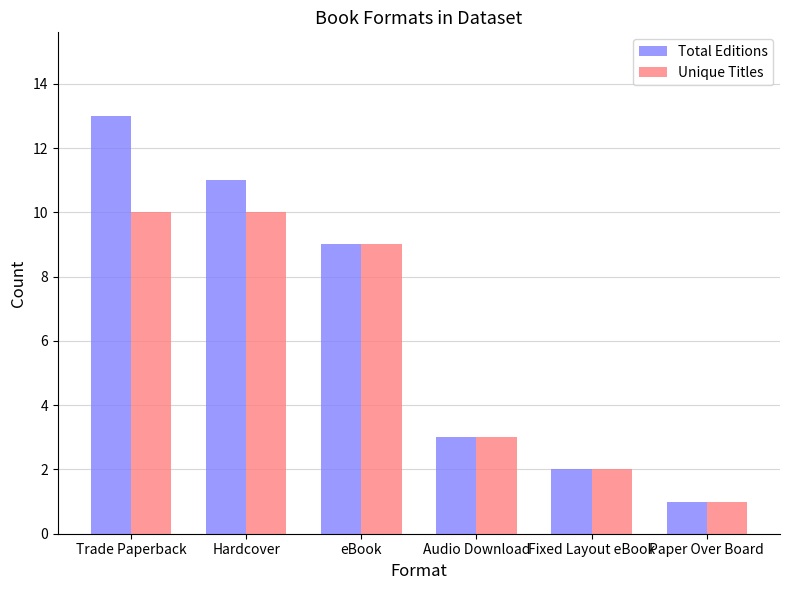

At which label does Total Editions first exceed 9?

Trade Paperback